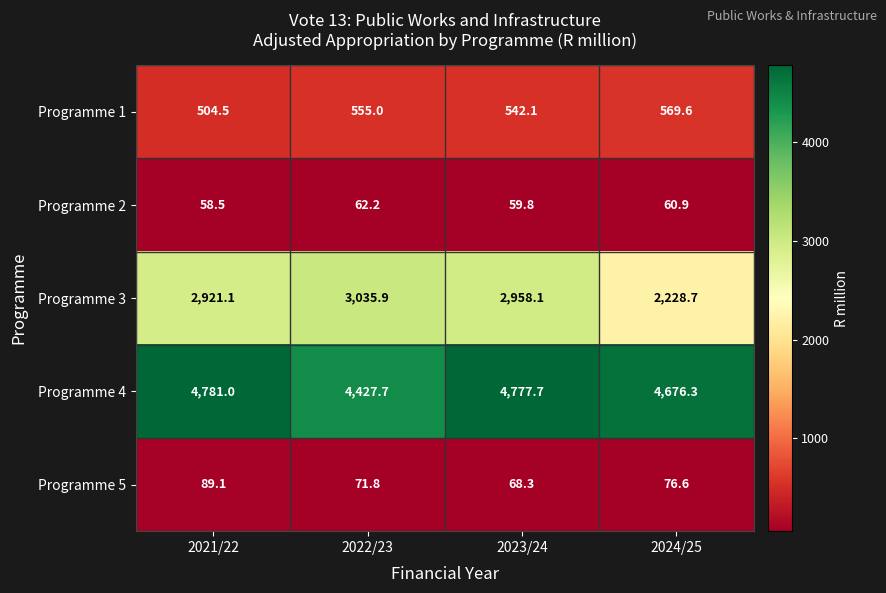

Is it true that Programme 1 equals 738.6 at 2022/23?

False